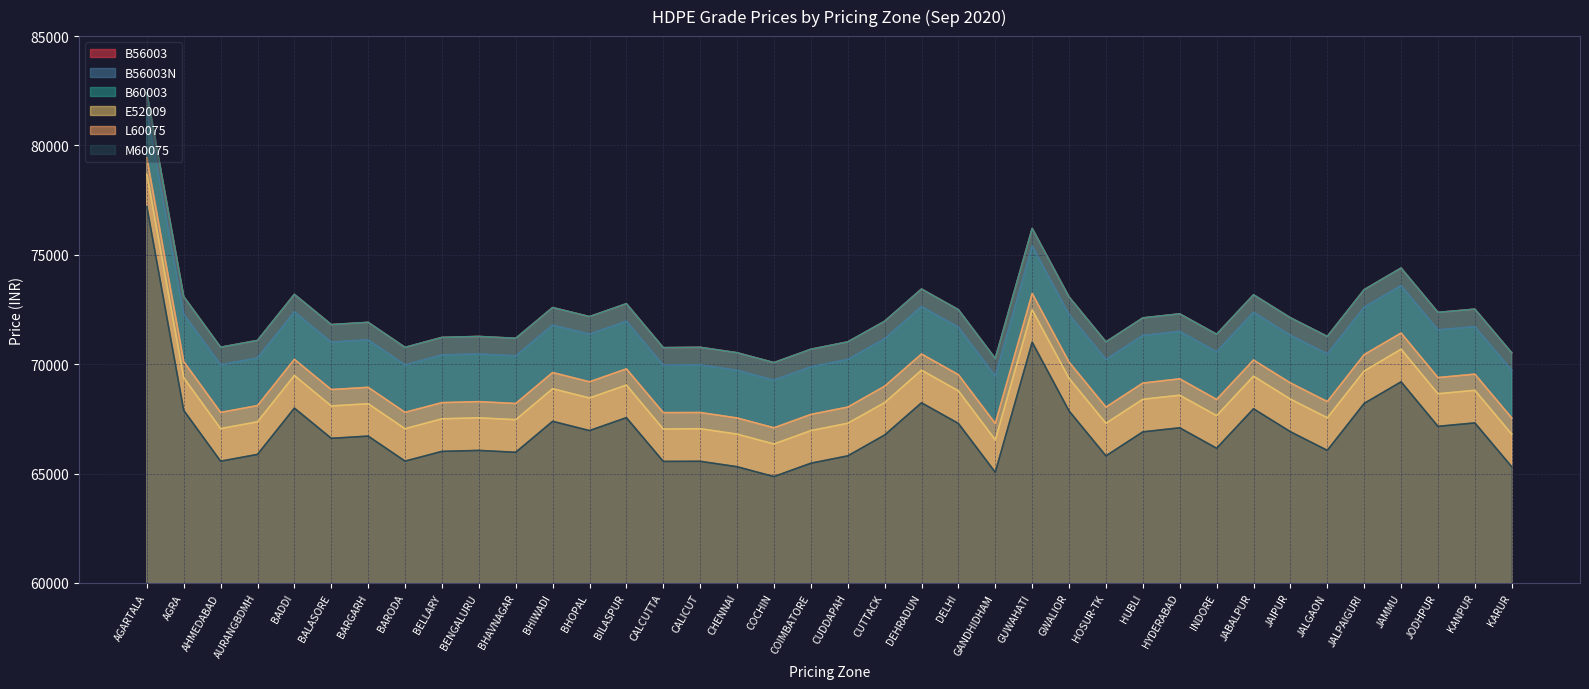

At which label is B56003N closest to 75440?

GUWAHATI